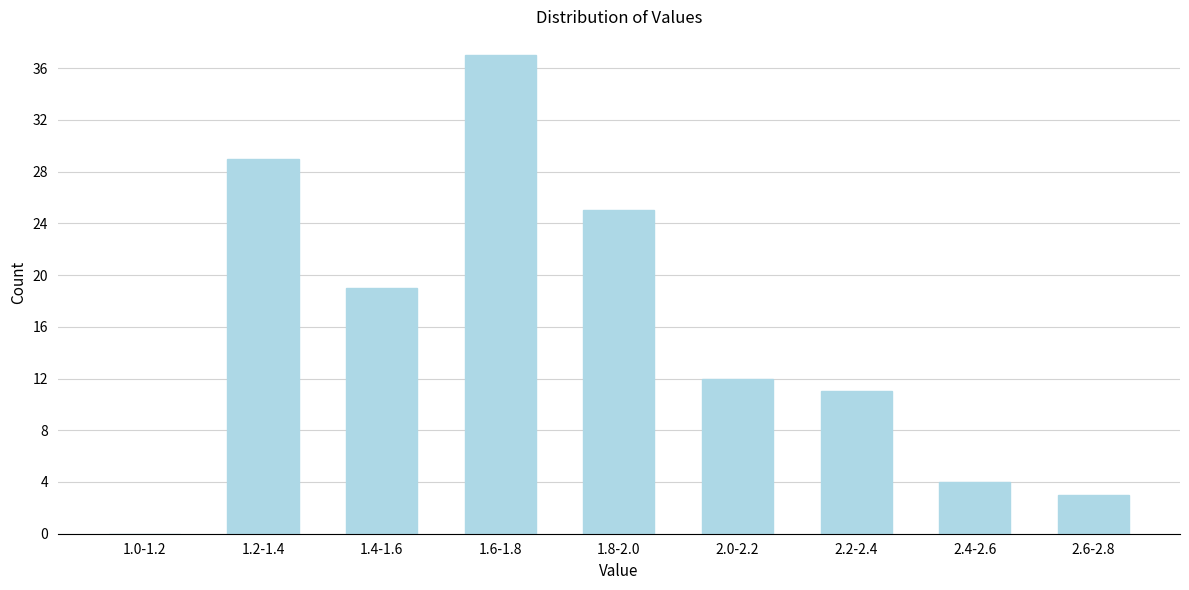

Reading left to right, list all the values displayed in this chart.

1.0-1.2=0	1.2-1.4=29	1.4-1.6=19	1.6-1.8=37	1.8-2.0=25	2.0-2.2=12	2.2-2.4=11	2.4-2.6=4	2.6-2.8=3